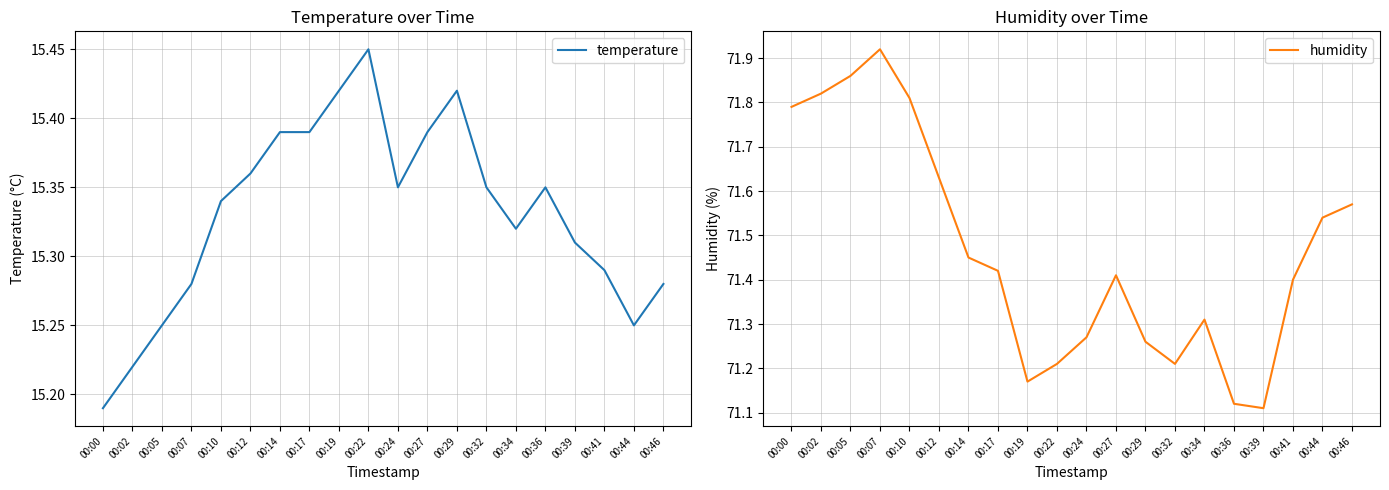

True or false: temperature and humidity intersect in this chart.

False